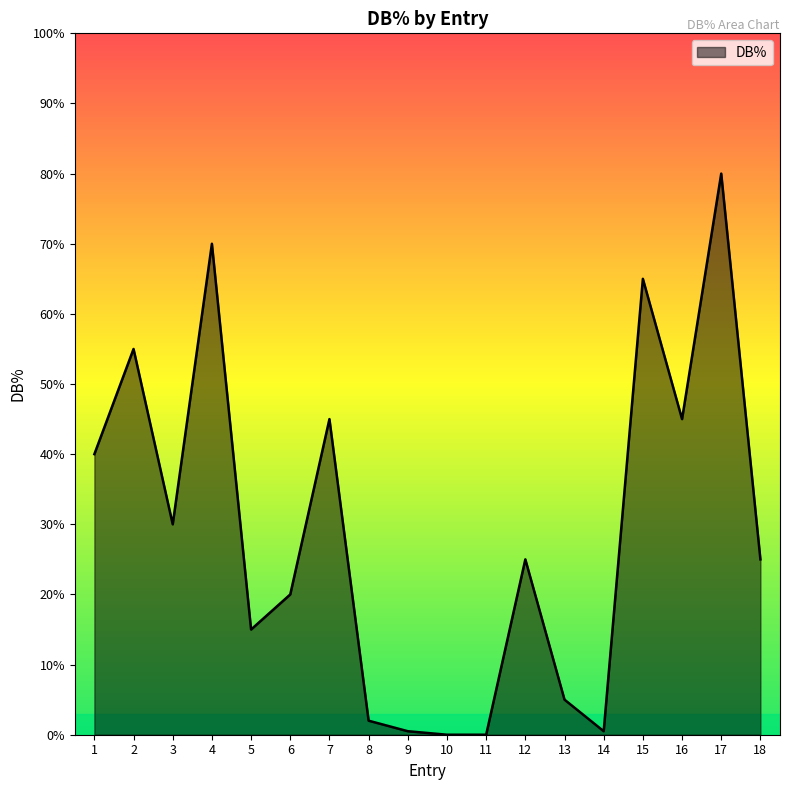

What is the ratio of the value at 13 to the value at 8?

2.5